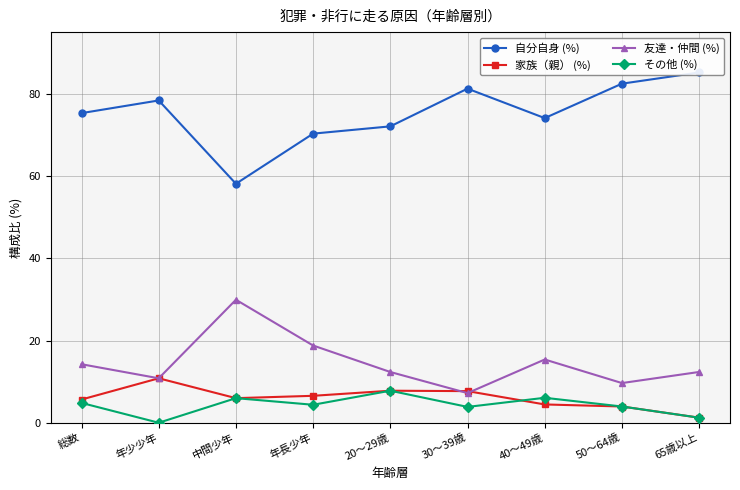

Reading right to left, list all the values displayed in this chart.

自分自身 (%): 85.2	82.5	74.1	81.2	72.1	70.3	58.1	78.4	75.3
家族（親） (%): 1.2	4.0	4.5	7.7	7.8	6.5	6.0	10.8	5.7
友達・仲間 (%): 12.3	9.7	15.4	7.2	12.3	18.8	29.9	10.8	14.2
その他 (%): 1.2	4.0	6.1	3.9	7.8	4.4	6.0	0.0	4.8